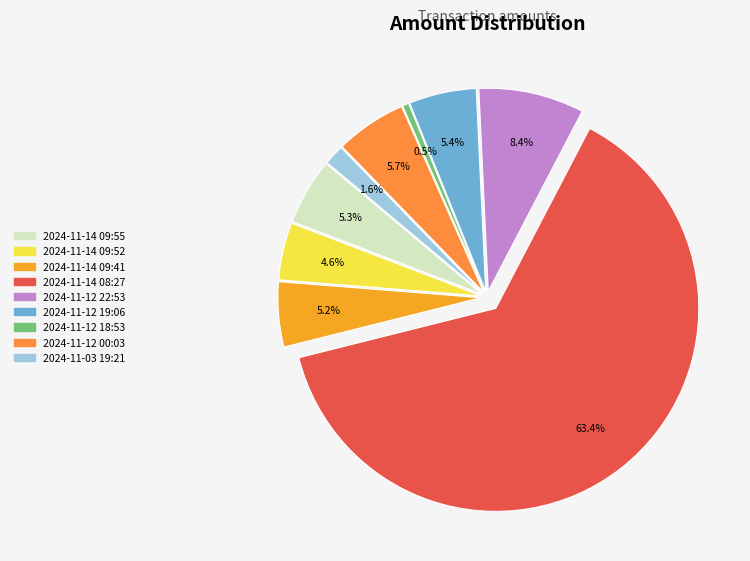

The 2024-11-14 09:55 slice represents 1% of the pie. True or false?

False